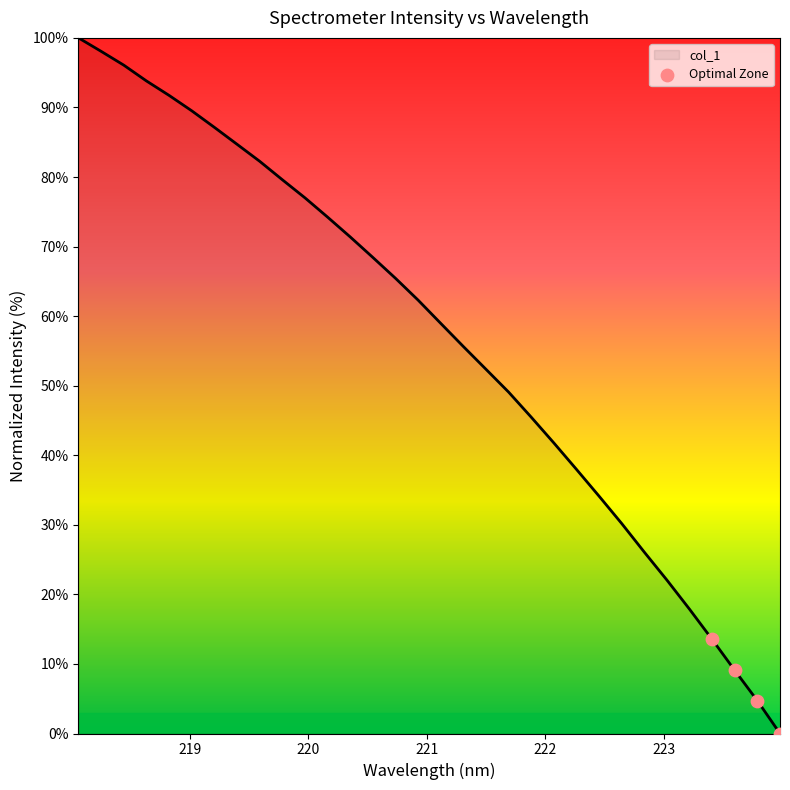

What is the difference between the maximum and minimum values?

100.0